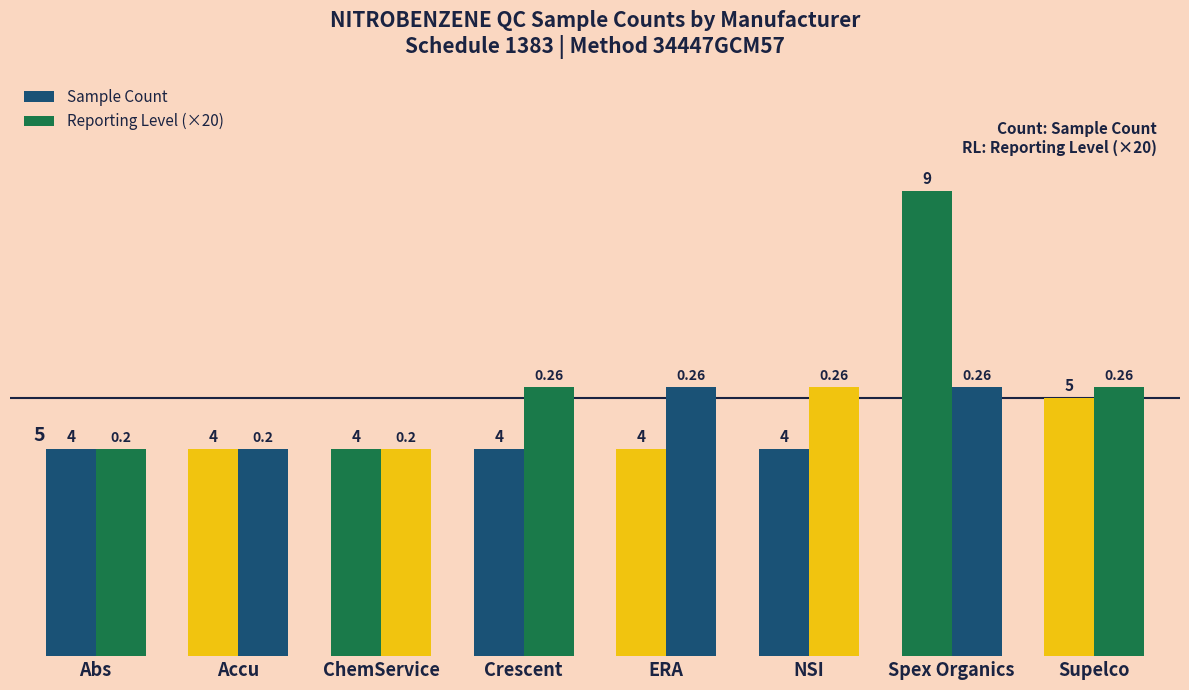

How many bars are there in each group?

2